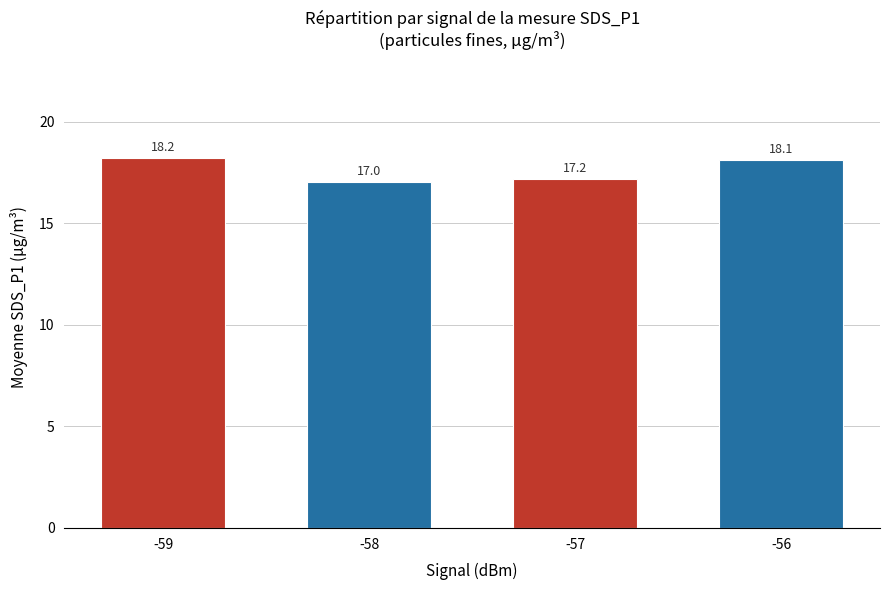

What is the value of the 4th bar from the left?

18.1